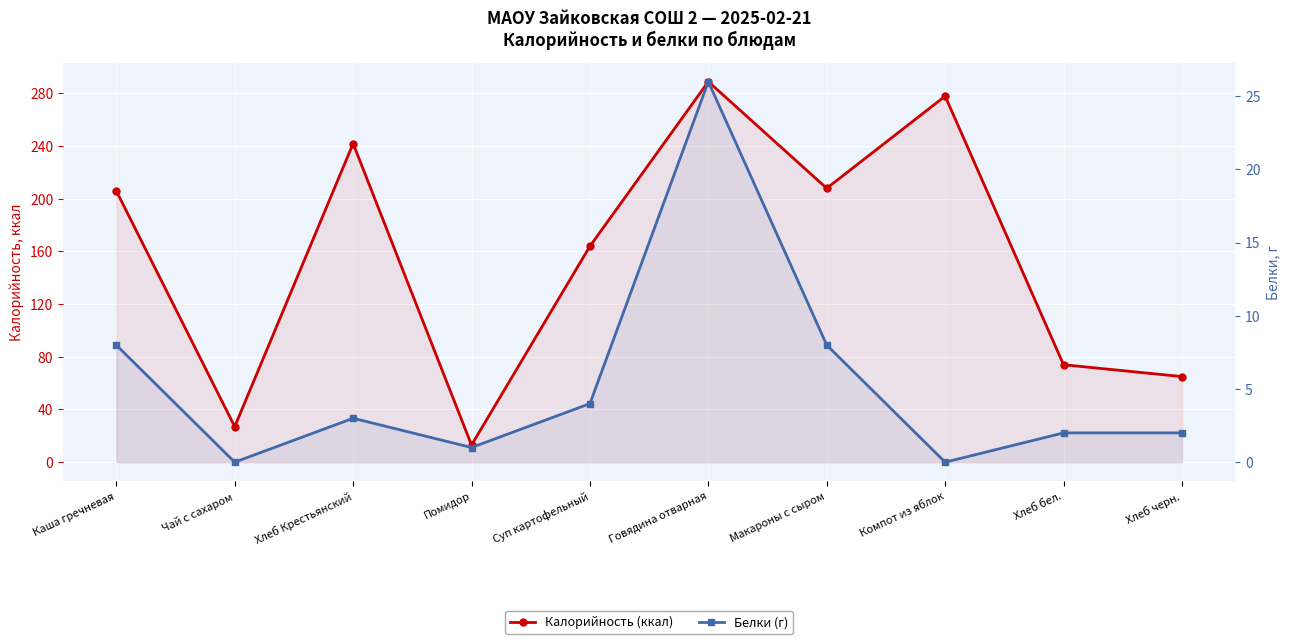

Where is Калорийность (ккал) nearest to the value 151?

Суп картофельный